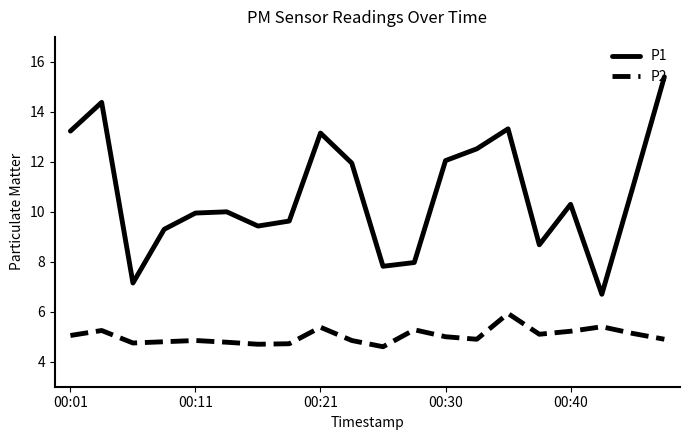

Count the number of data series in this chart.

2